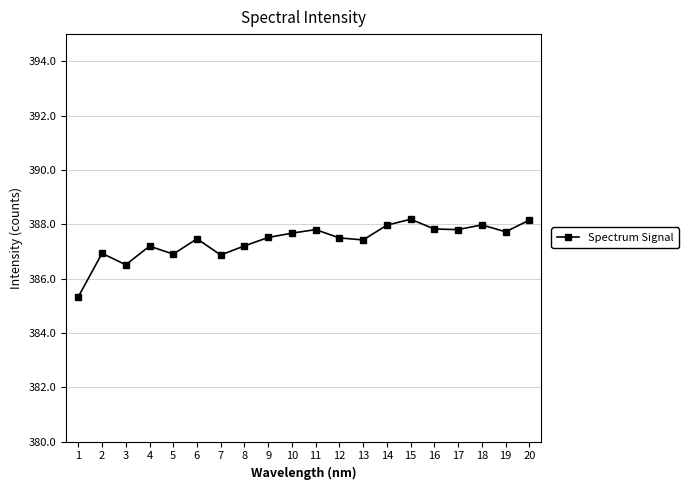

True or false: the data shows 208.7 at 17.

False